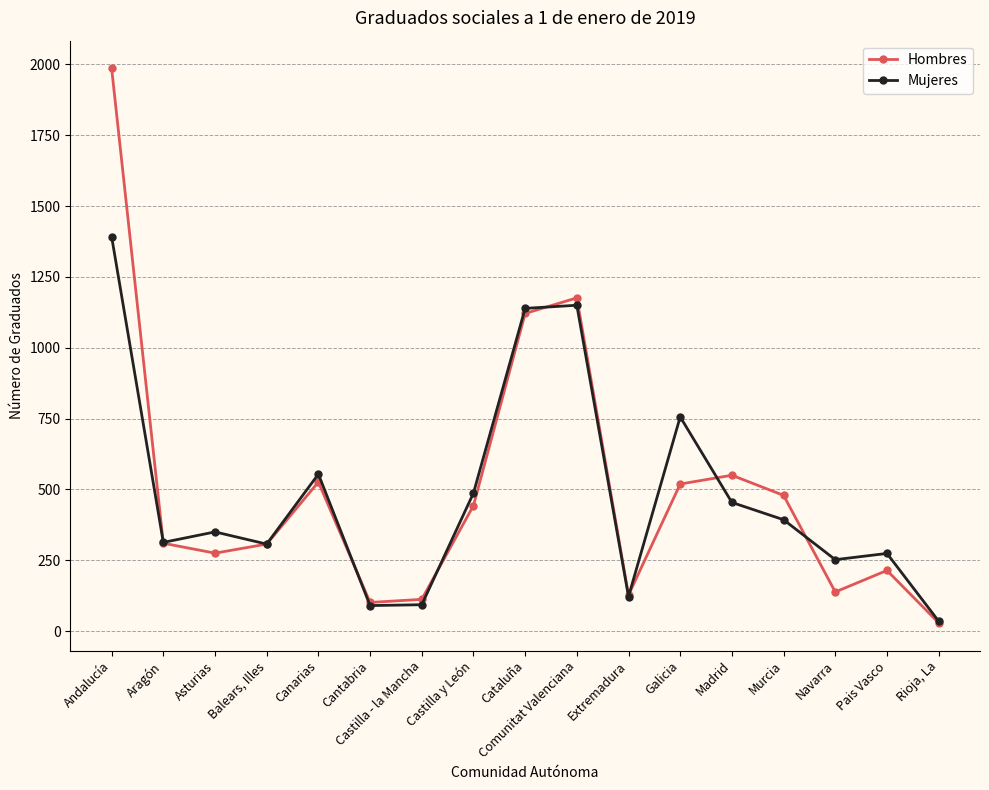

The value of Mujeres at Canarias is 221. True or false?

False